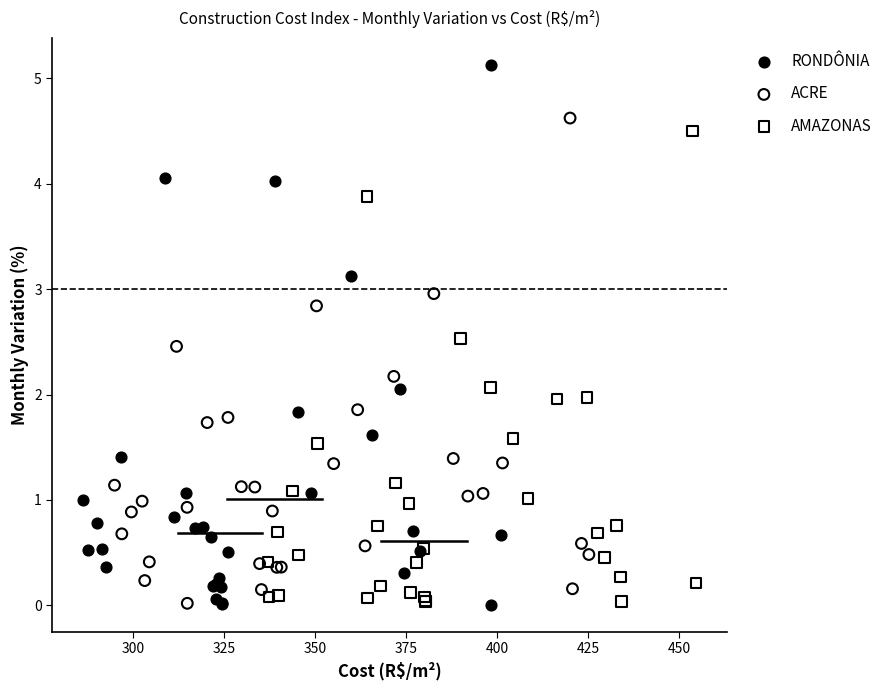

What are all the series names shown in the legend?

RONDÔNIA, ACRE, AMAZONAS